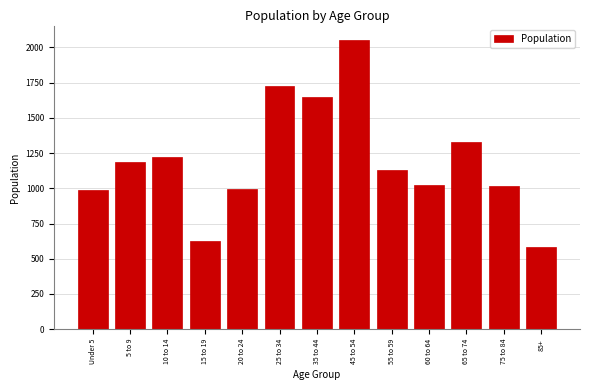

What is the label of the 1st bar from the right?

85+